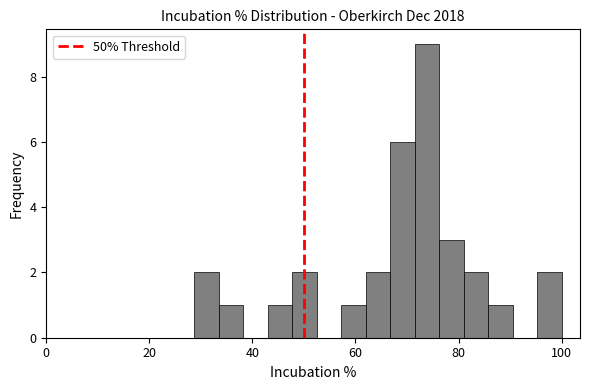

Read against the x-axis, roughly where is the centre of the tallest bar?

74